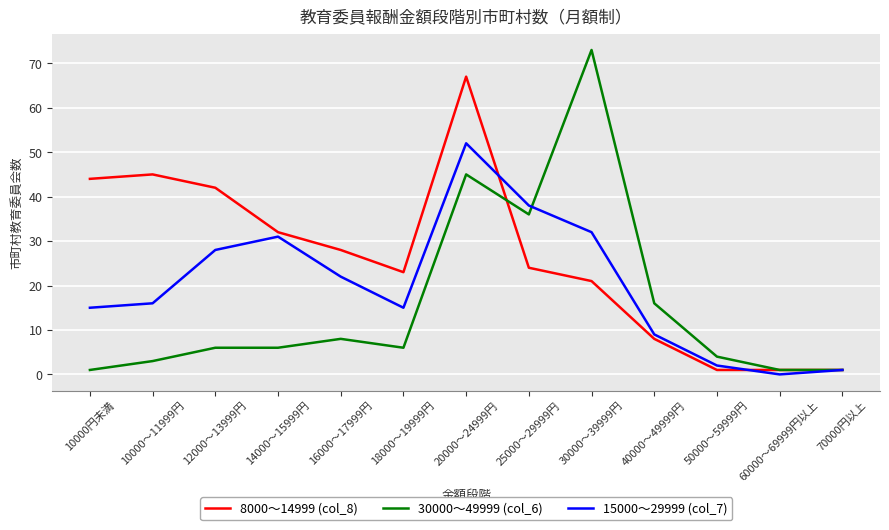

Between which two adjacent categories do 15000～29999 (col_7) and 30000～49999 (col_6) first intersect?

25000～29999円 and 30000～39999円